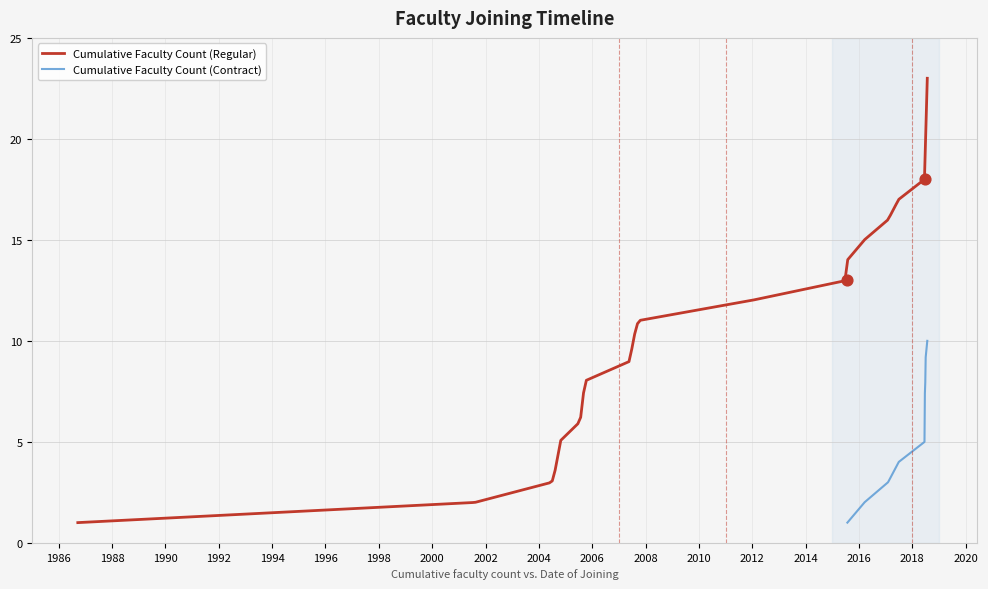

What is the ratio of the value at 13 to the value at 1?

7.0